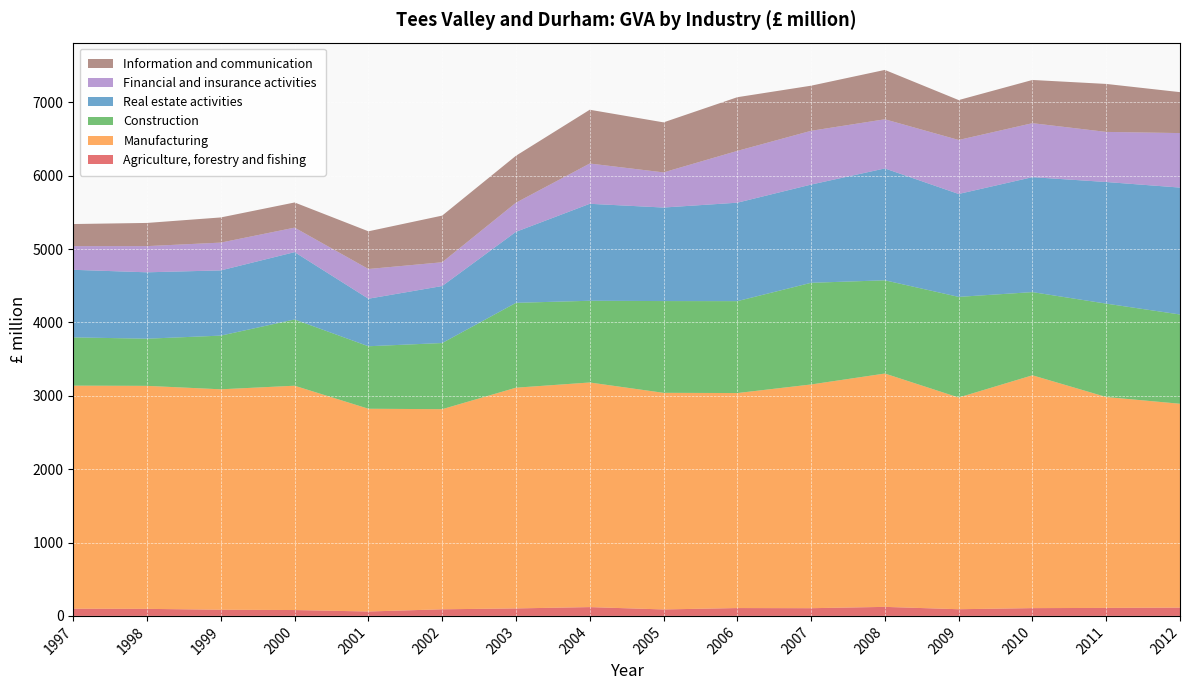

Reading left to right, transcribe all the data shown in this chart.

Agriculture, forestry and fishing: 1997=98	1998=96	1999=84	2000=80	2001=60	2002=90	2003=102	2004=120	2005=88	2006=107	2007=105	2008=123	2009=91	2010=106	2011=109	2012=113
Manufacturing: 1997=3041	1998=3040	1999=3005	2000=3058	2001=2764	2002=2728	2003=3009	2004=3062	2005=2953	2006=2931	2007=3050	2008=3181	2009=2886	2010=3174	2011=2875	2012=2779
Construction: 1997=658	1998=643	1999=732	2000=903	2001=852	2002=902	2003=1157	2004=1114	2005=1251	2006=1253	2007=1386	2008=1271	2009=1372	2010=1134	2011=1273	2012=1217
Real estate activities: 1997=921	1998=905	1999=889	2000=918	2001=648	2002=777	2003=968	2004=1322	2005=1275	2006=1342	2007=1339	2008=1525	2009=1403	2010=1567	2011=1658	2012=1730
Financial and insurance activities: 1997=323	1998=357	1999=379	2000=334	2001=405	2002=324	2003=397	2004=549	2005=479	2006=706	2007=733	2008=670	2009=736	2010=736	2011=683	2012=743
Information and communication: 1997=301	1998=316	1999=343	2000=343	2001=514	2002=636	2003=640	2004=733	2005=682	2006=732	2007=615	2008=673	2009=544	2010=589	2011=654	2012=558